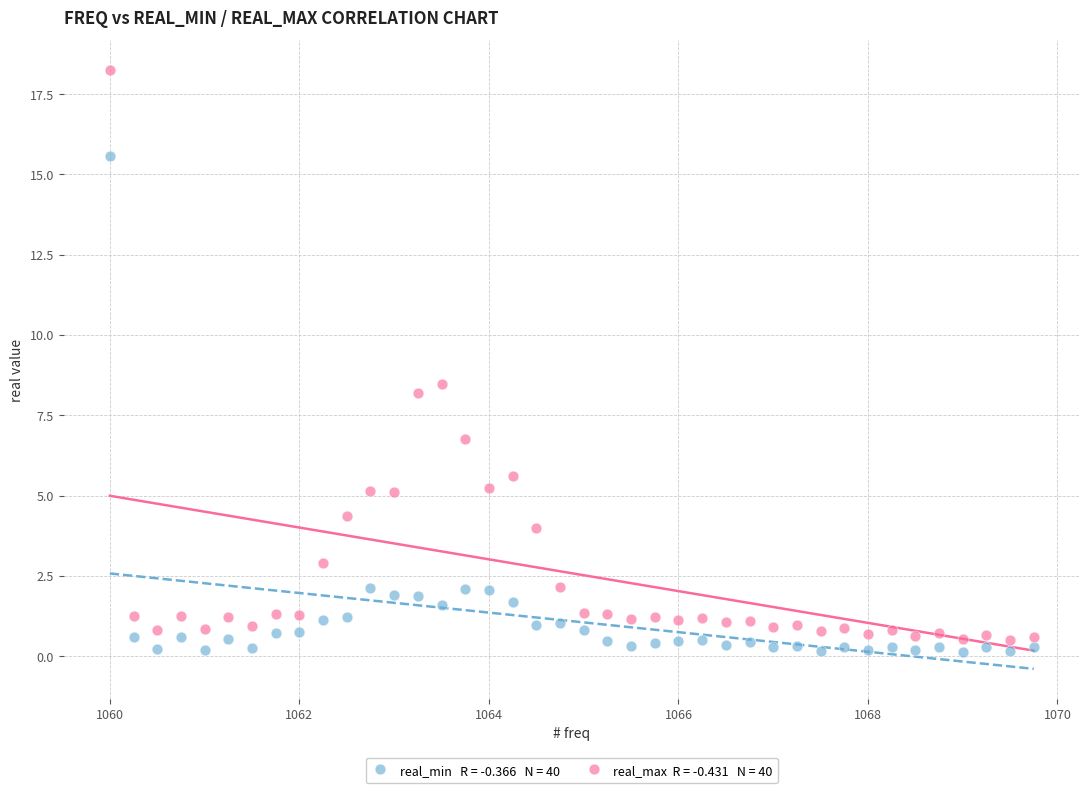

Across all series, what Y value is closest to 9?

8.5